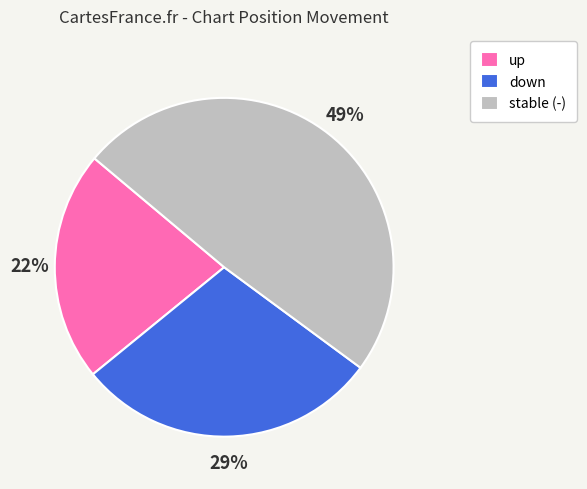

Is it true that up is 9% of the pie?

False